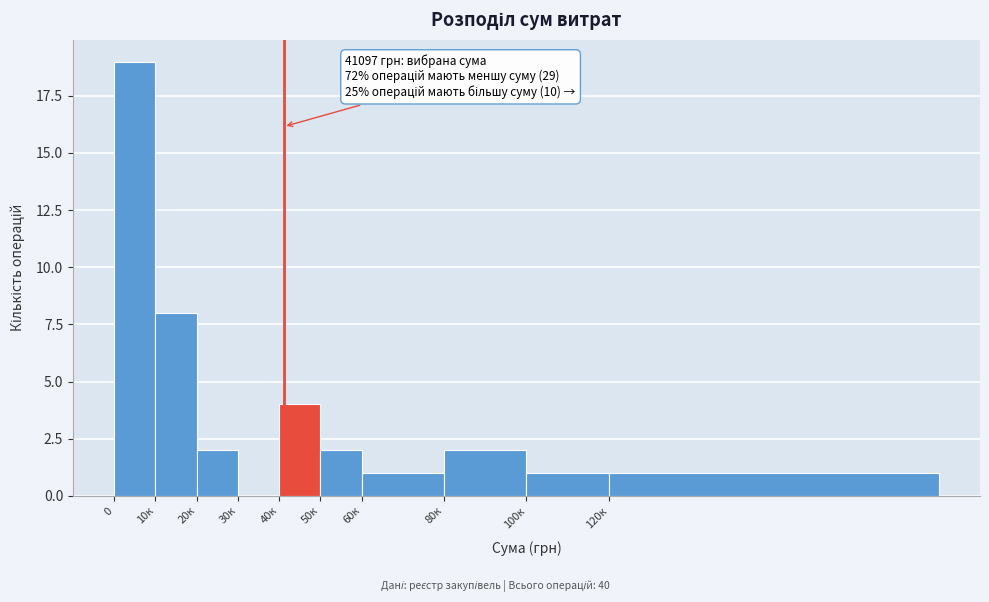

Reading left to right, transcribe all the data shown in this chart.

0=19	10к=8	20к=2	30к=0	40к=4	50к=2	60к=1	80к=2	100к=1	120к=1